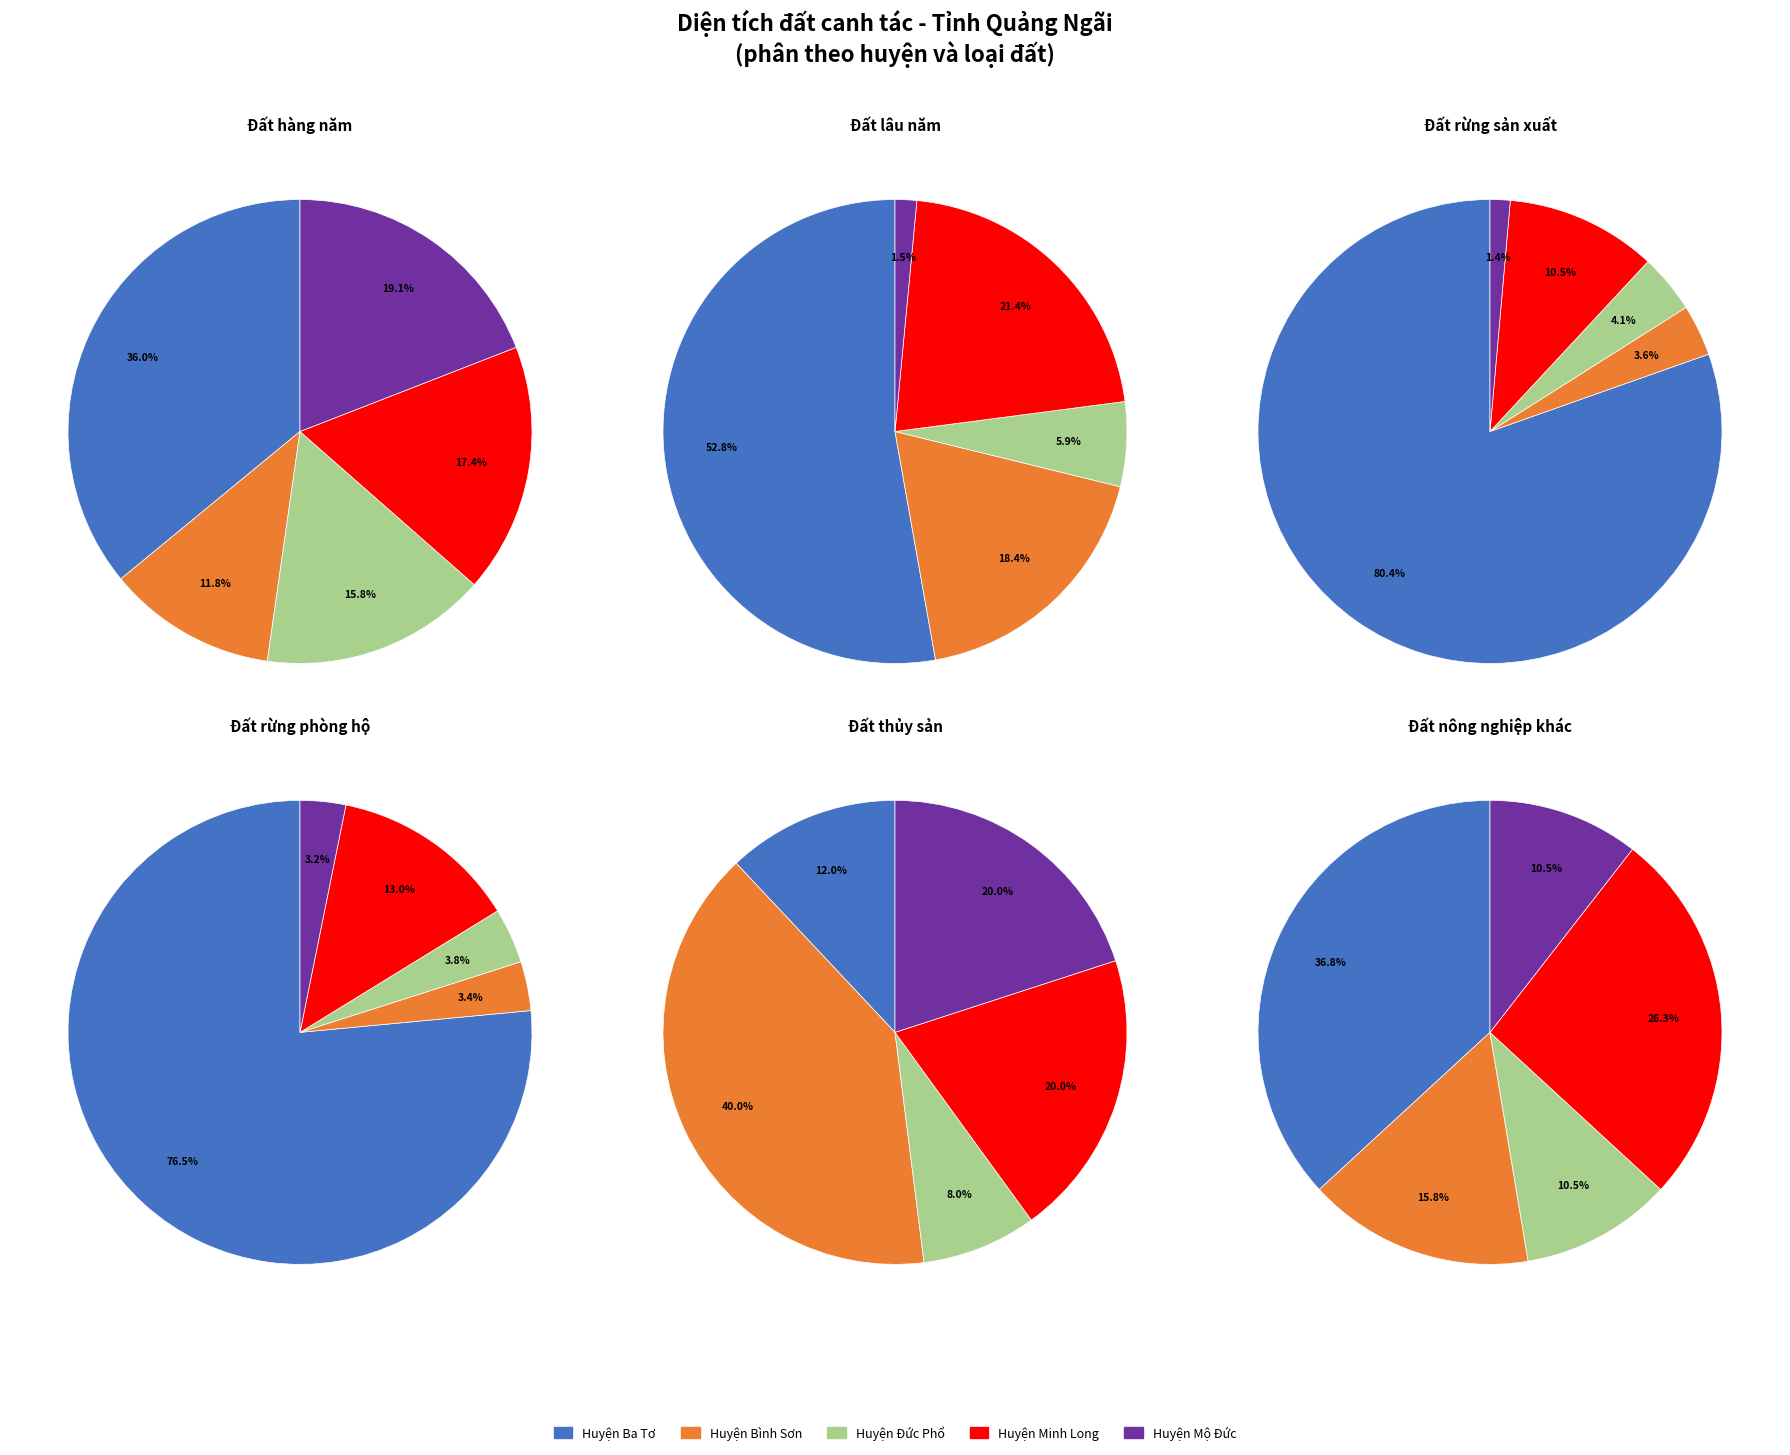

What percentage is the Huyện Bình Sơn slice, to the nearest percent?

3%